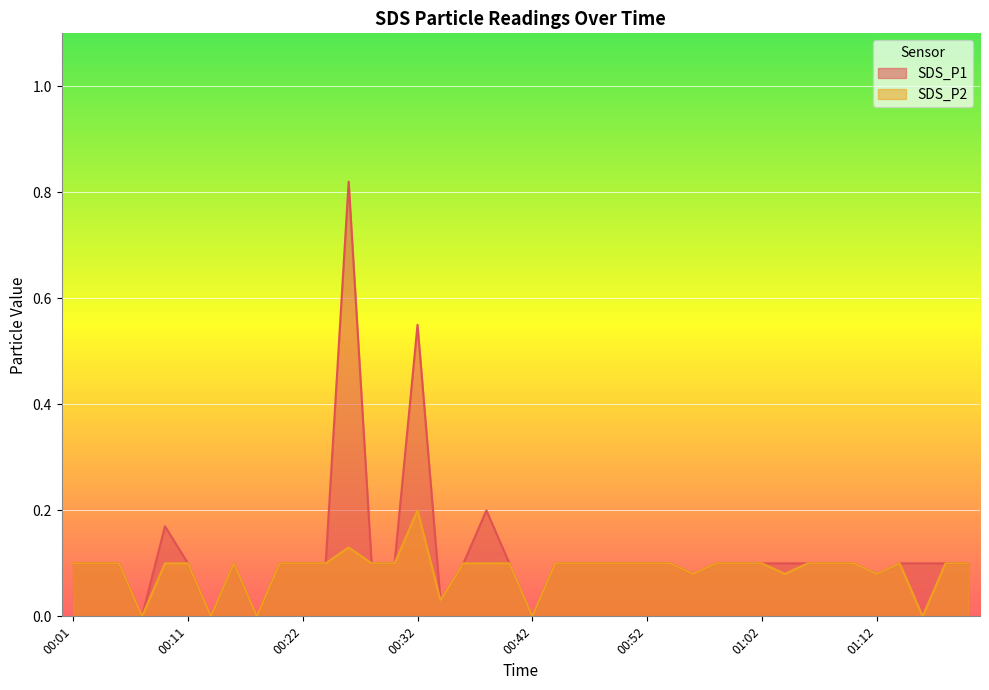

Between 00:46 and 01:10, which series saw the biggest shift?

SDS_P1